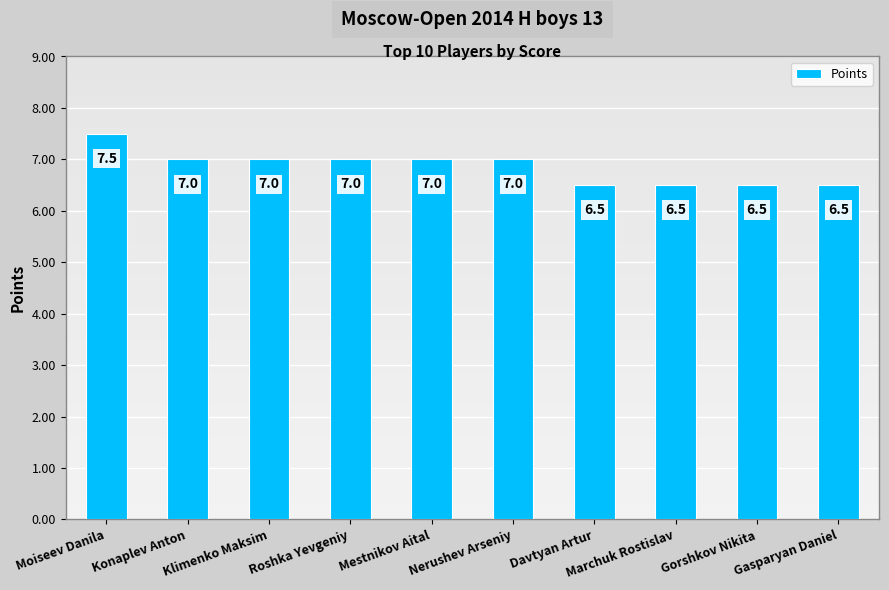

Reading left to right, what are all the values shown in this chart?

7.5	7.0	7.0	7.0	7.0	7.0	6.5	6.5	6.5	6.5